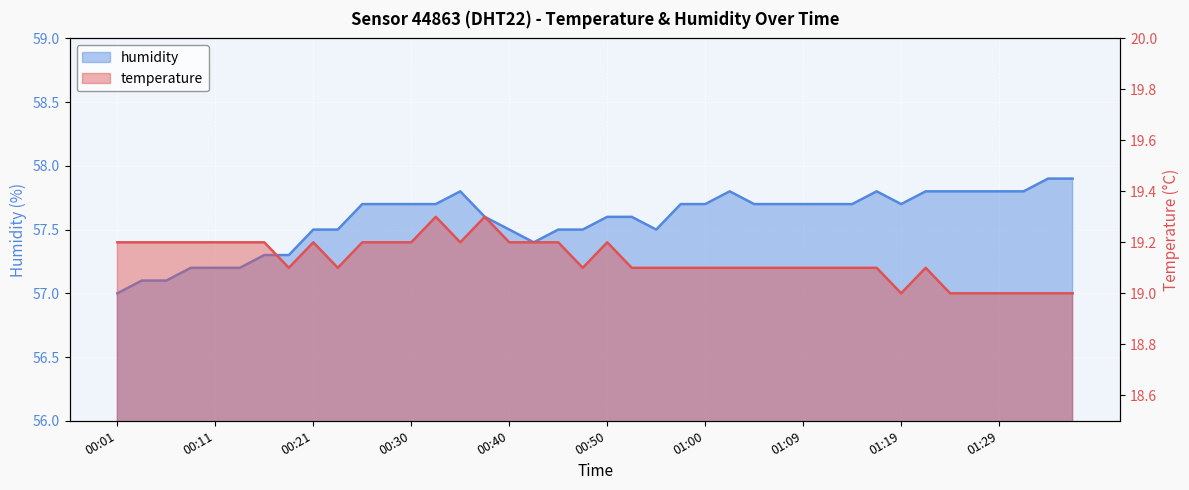

How many interior local peaks does the humidity series have?

3